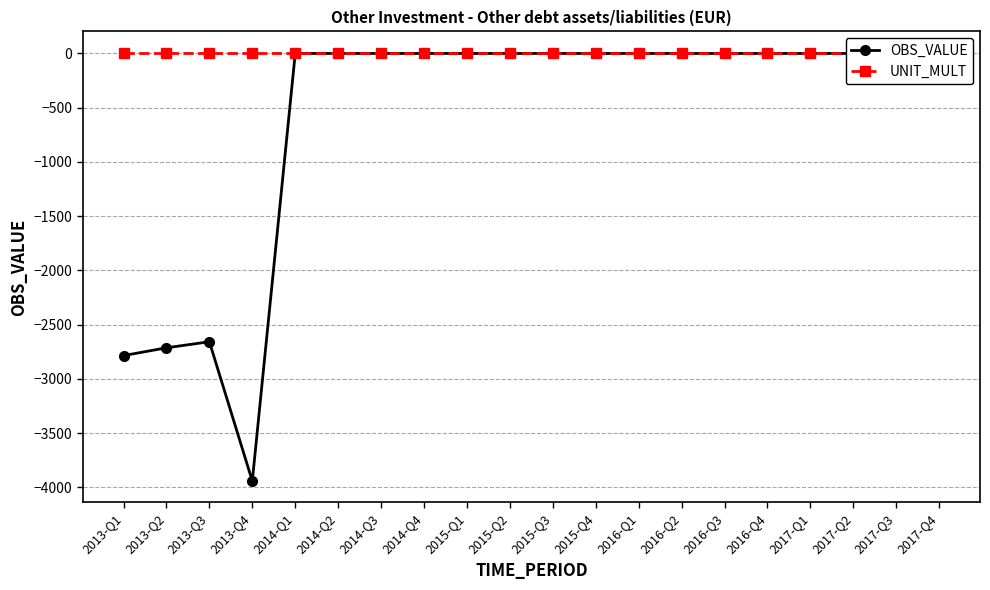

Reading right to left, transcribe all the data shown in this chart.

OBS_VALUE: 0.0	0.0	0.0	0.0	0.0	0.0	0.0	0.0	0.0	0.0	0.0	0.0	0.0	0.0	0.0	0.0	-3940.7	-2656.9	-2712.7	-2784.5
UNIT_MULT: 6.0	6.0	6.0	6.0	6.0	6.0	6.0	6.0	6.0	6.0	6.0	6.0	6.0	6.0	6.0	6.0	6.0	6.0	6.0	6.0